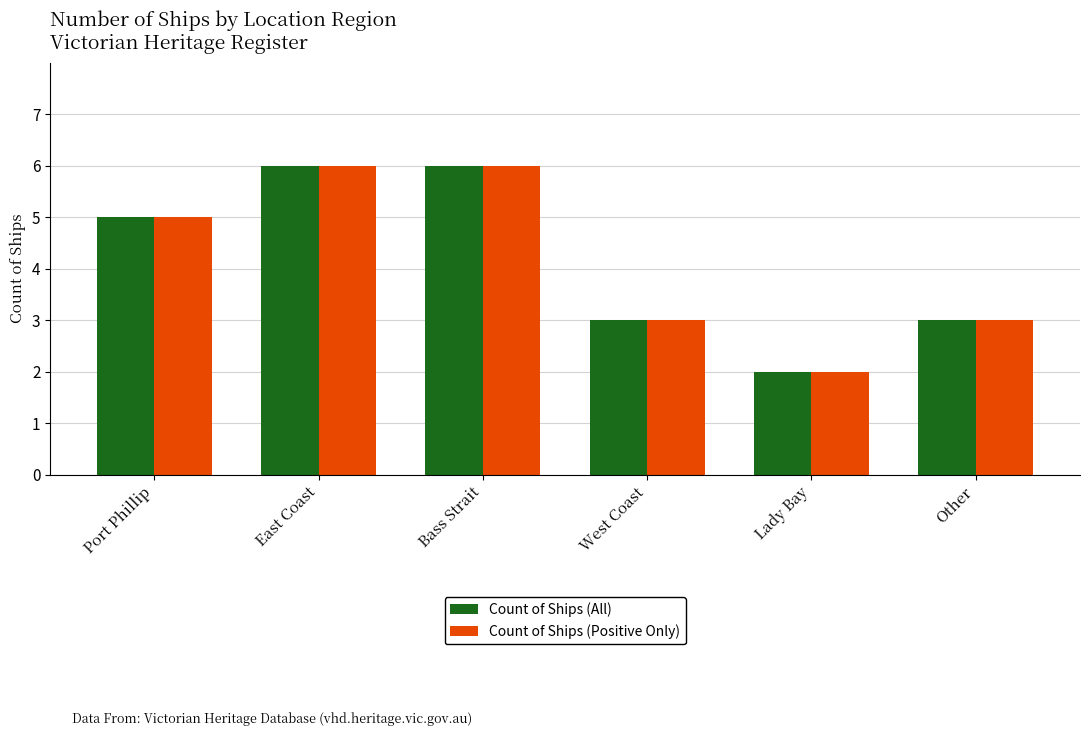

What is the average value of the Count of Ships (All) series?

4